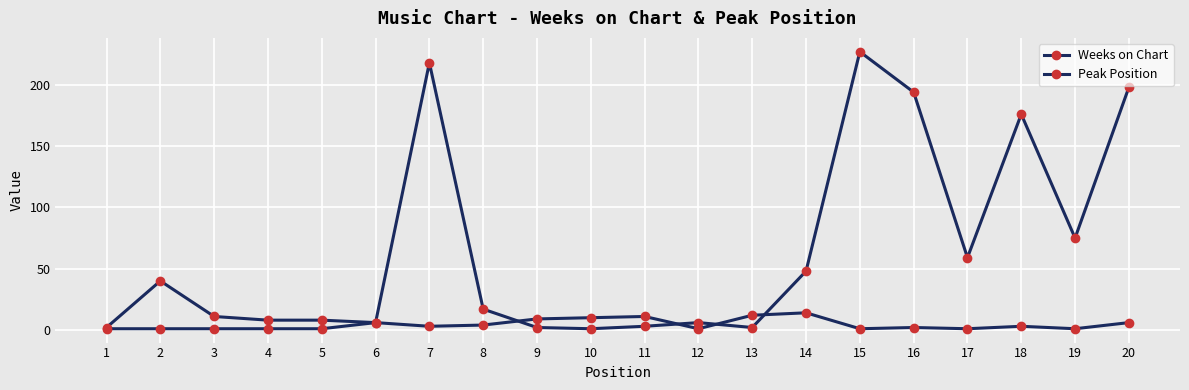

Is the value of Weeks on Chart at 13 greater than the value of Peak Position at 12?

Yes